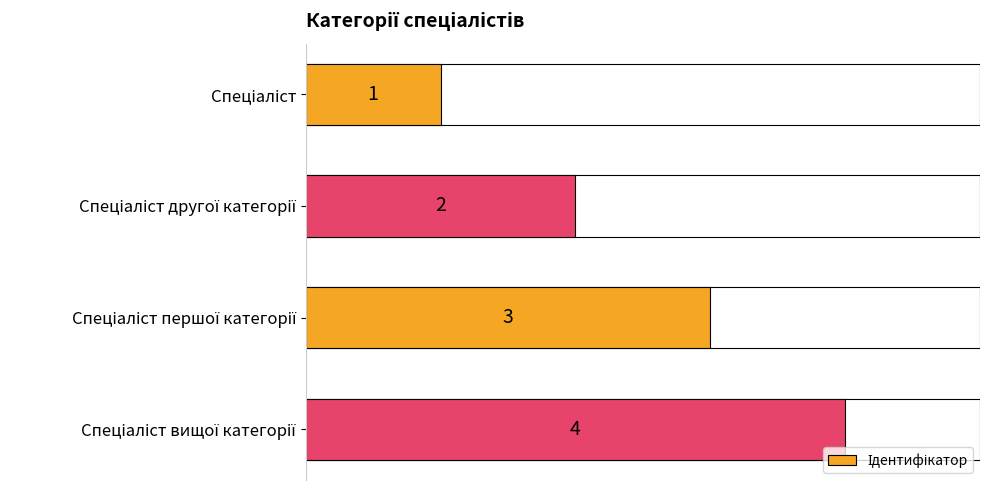

Are the bars grouped side by side (vs. stacked)?

No